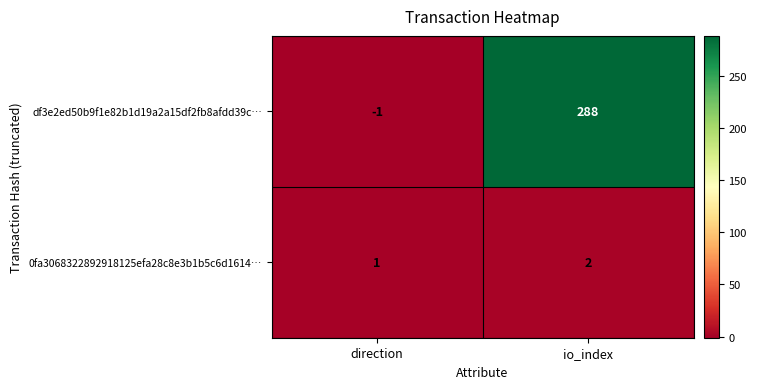

What is the spread (max minus min) of values at io_index?

286